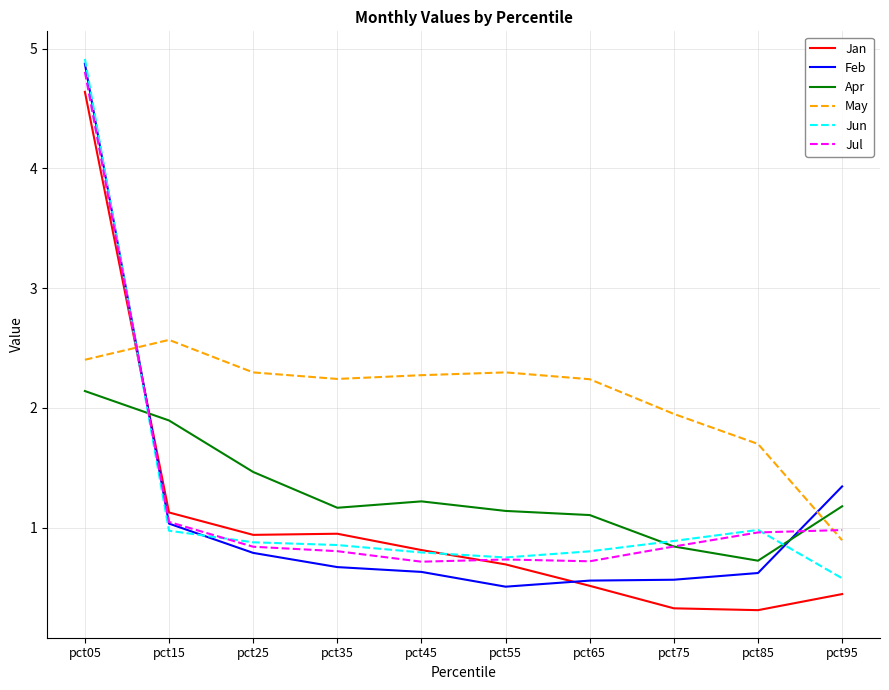

Does the chart have visible grid lines?

Yes